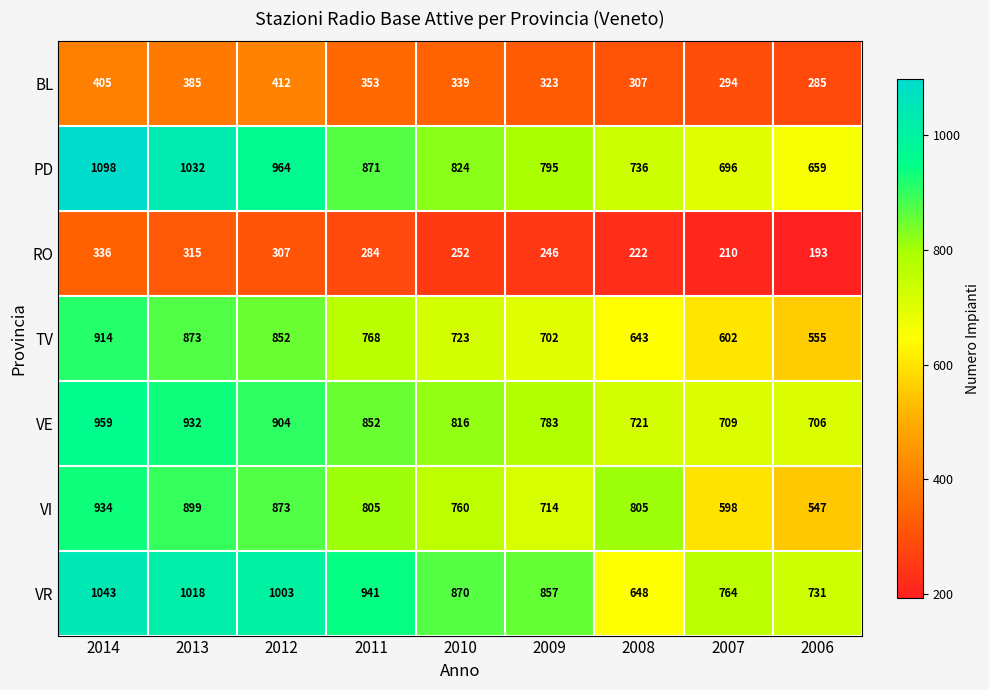

What is the average value of the RO series?

263